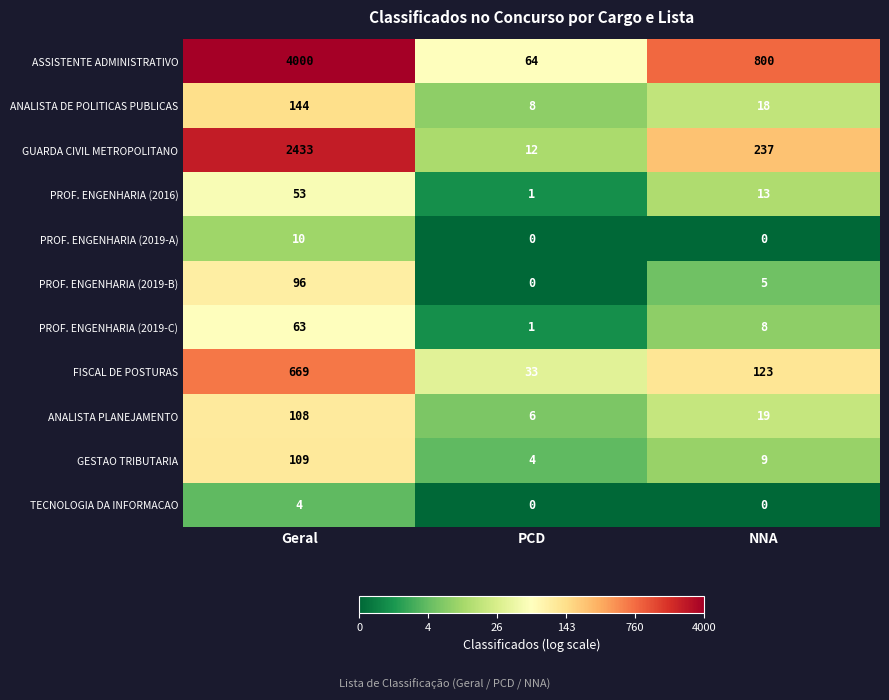

Count the number of data series in this chart.

11